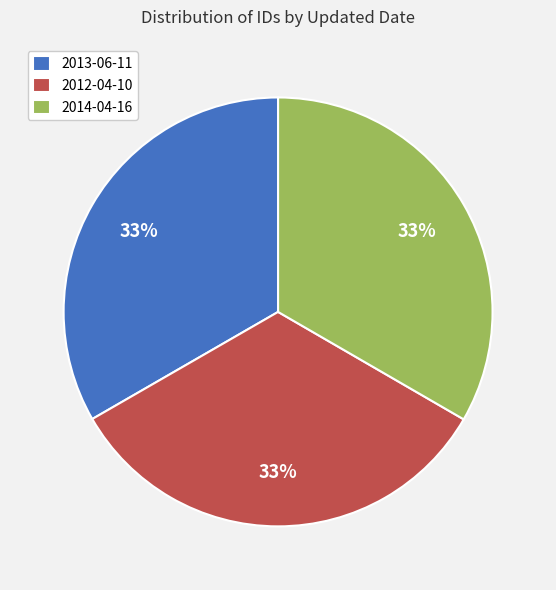

To the nearest percent, what is the combined percentage of 2013-06-11 and 2012-04-10?

67%